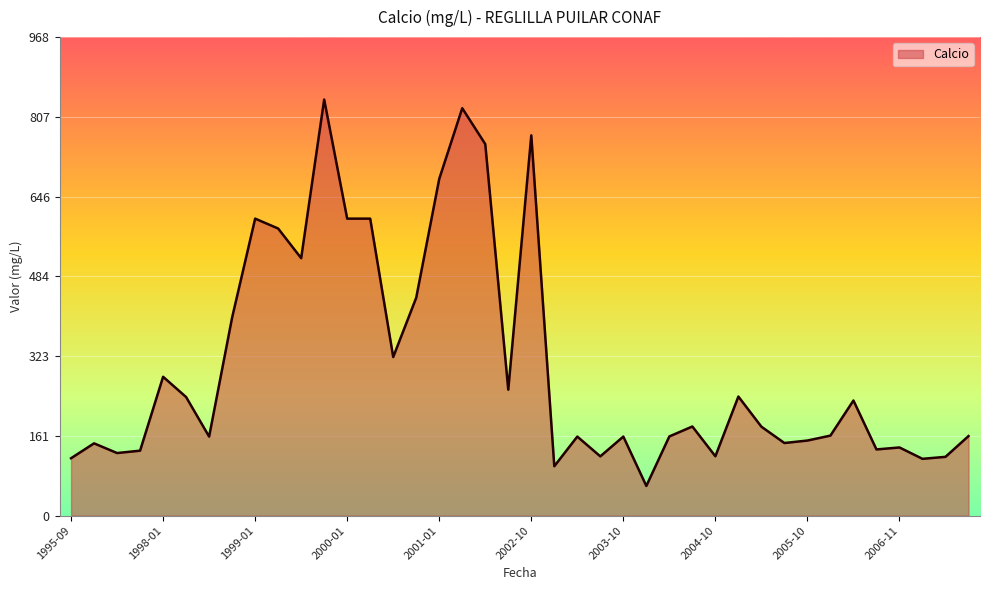

What is the difference between the maximum and minimum values?

781.9